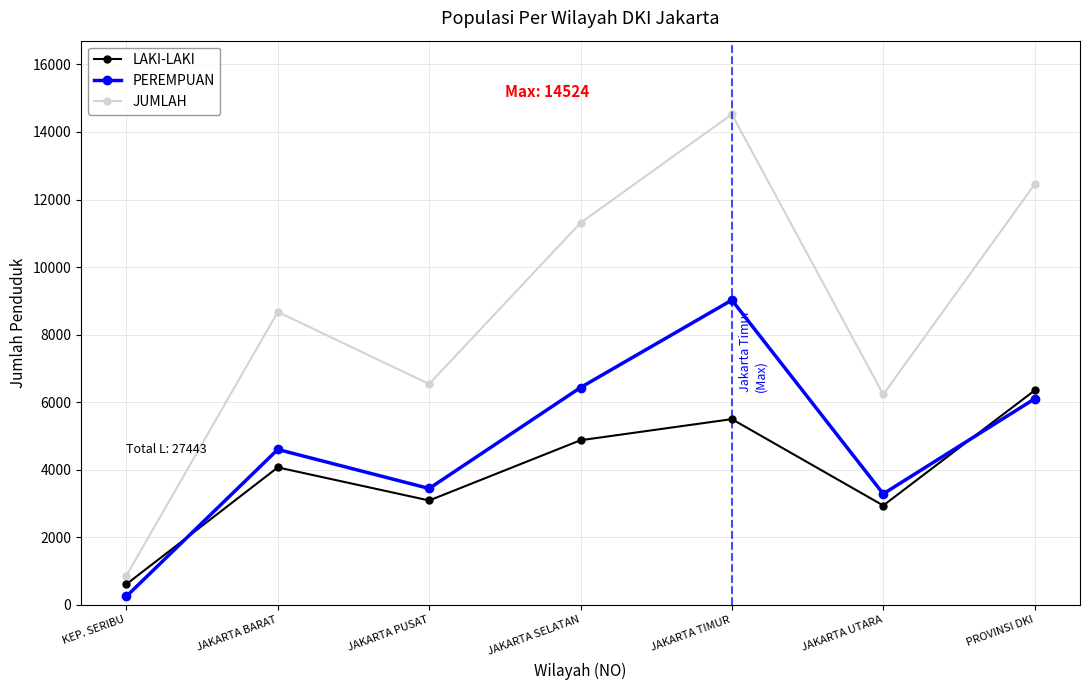

What are all the series names shown in the legend?

LAKI-LAKI, PEREMPUAN, JUMLAH